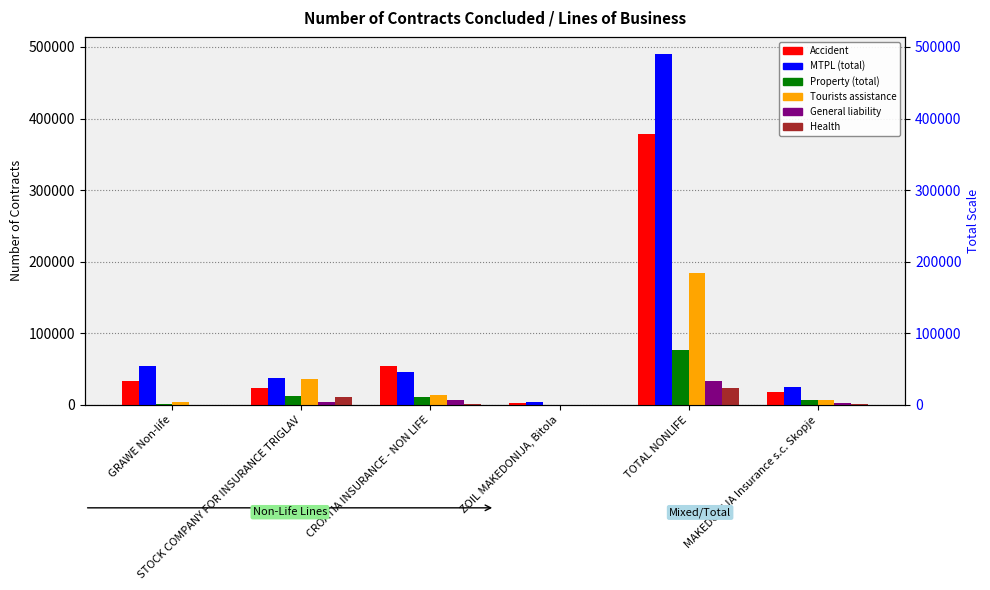

What is the label of the 2nd bar from the right?

TOTAL NONLIFE